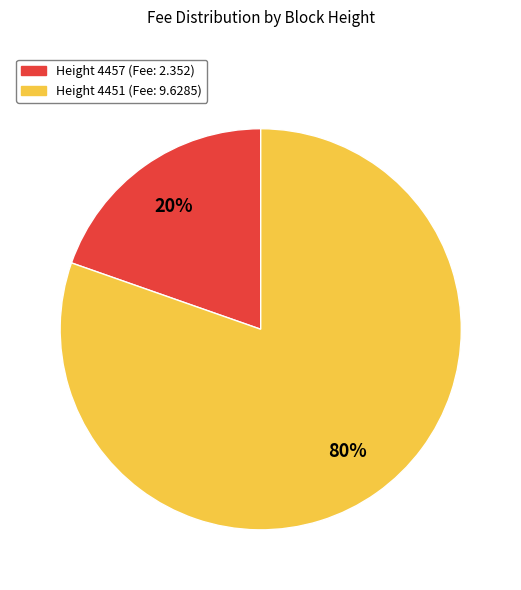

To the nearest percent, what is the average slice percentage?

50%